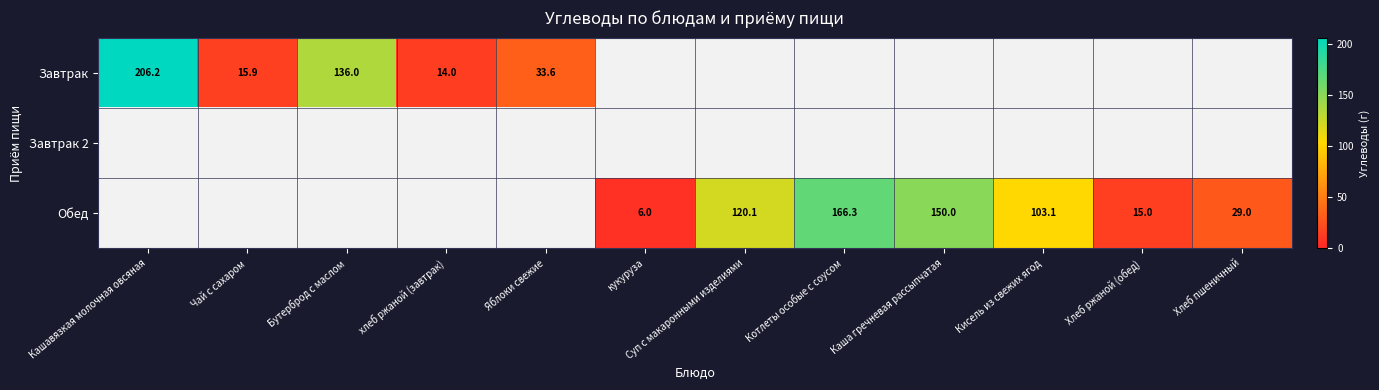

Which category has the lowest value across all series?

кукуруза